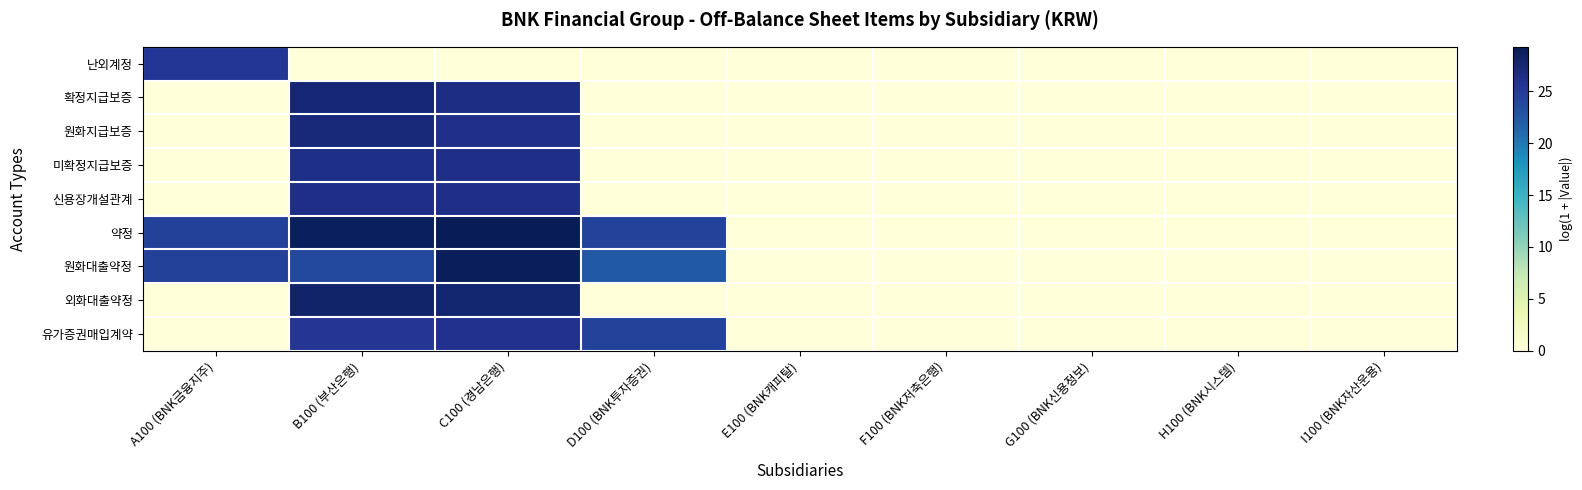

Which label corresponds to the largest value in the chart?

C100 (경남은행)